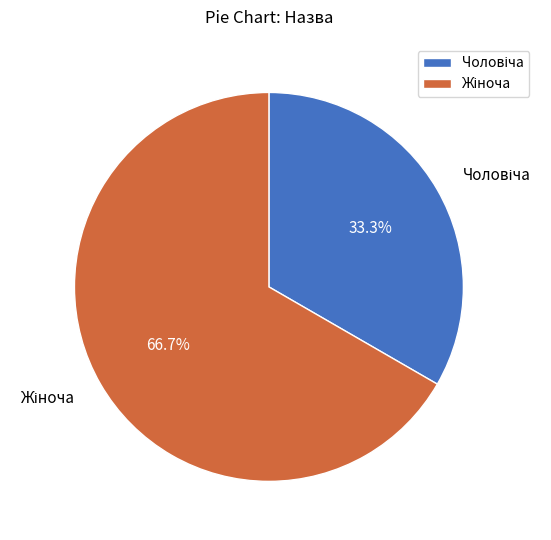

Rank the categories by value from highest to lowest.

Жіноча, Чоловіча